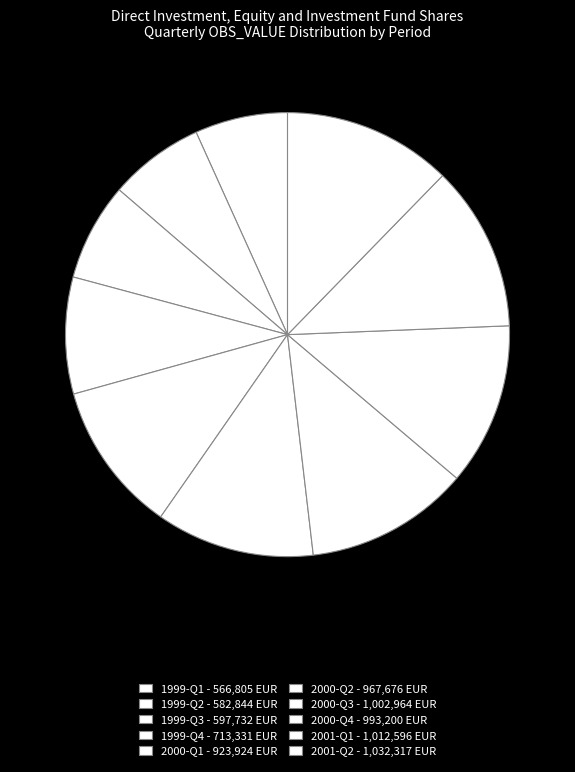

Is it true that 1999-Q3 is 7% of the pie?

True